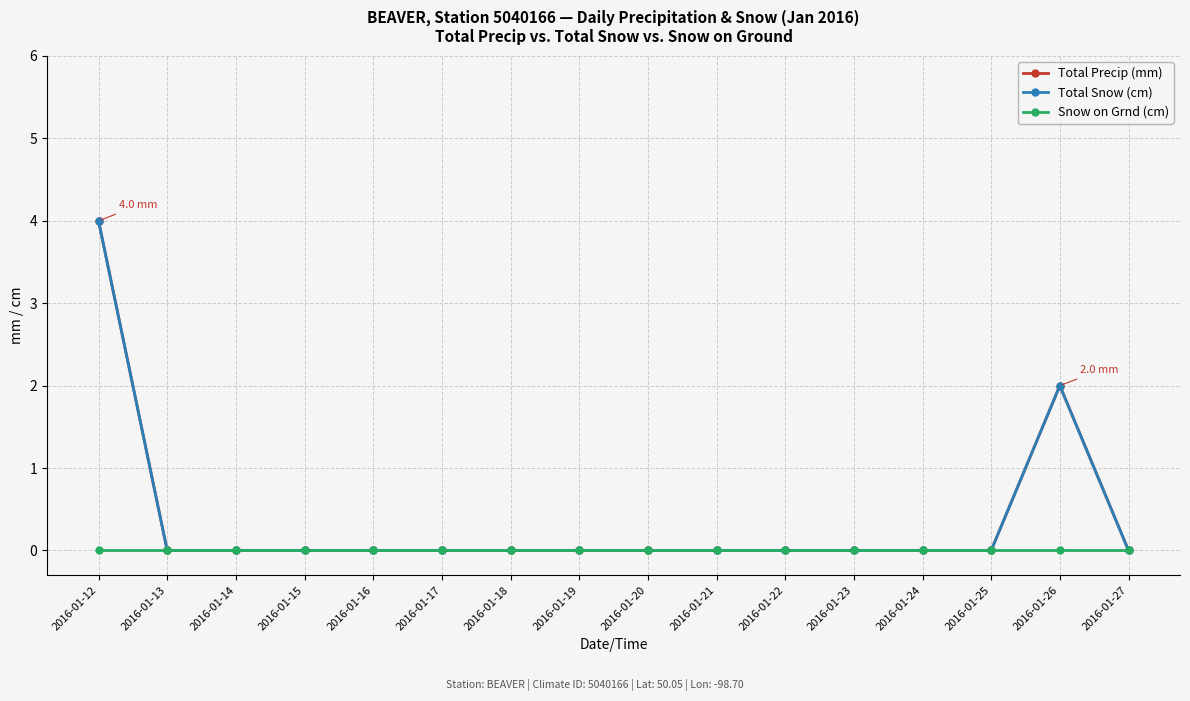

True or false: Total Precip (mm) and Snow on Grnd (cm) cross at least once.

False